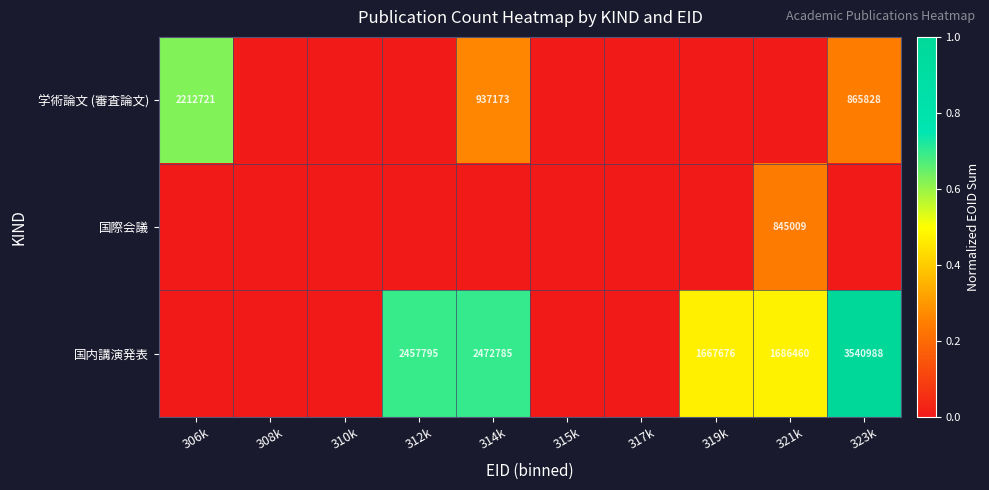

Between 317k and 323k, which is larger?

323k